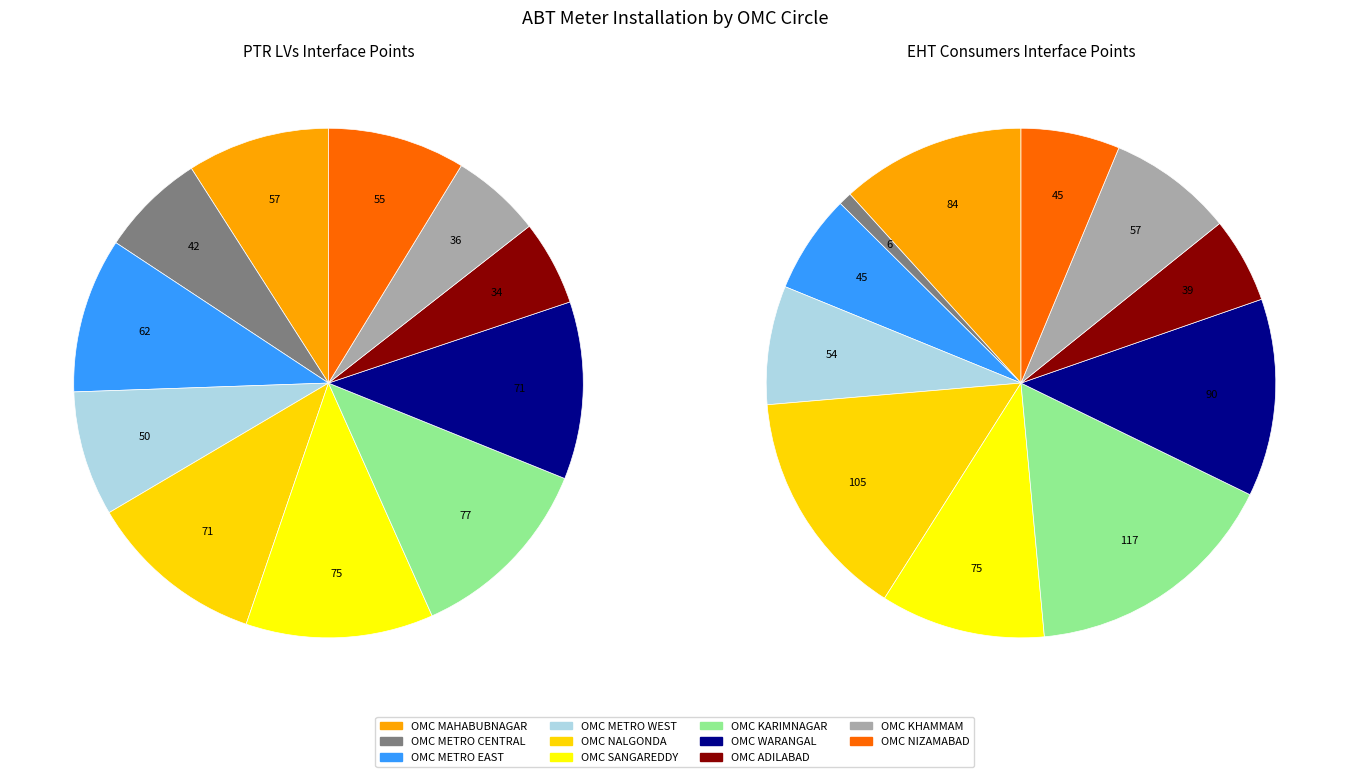

To the nearest percent, what is the difference between the OMC SANGAREDDY and OMC MAHABUBNAGAR slice percentages?

1%